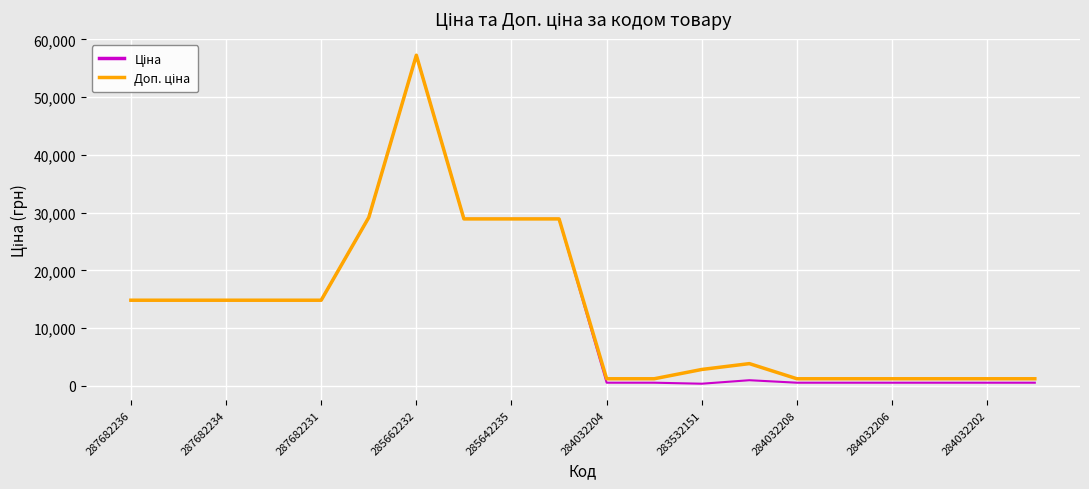

What is the greatest value displayed?

57258.0